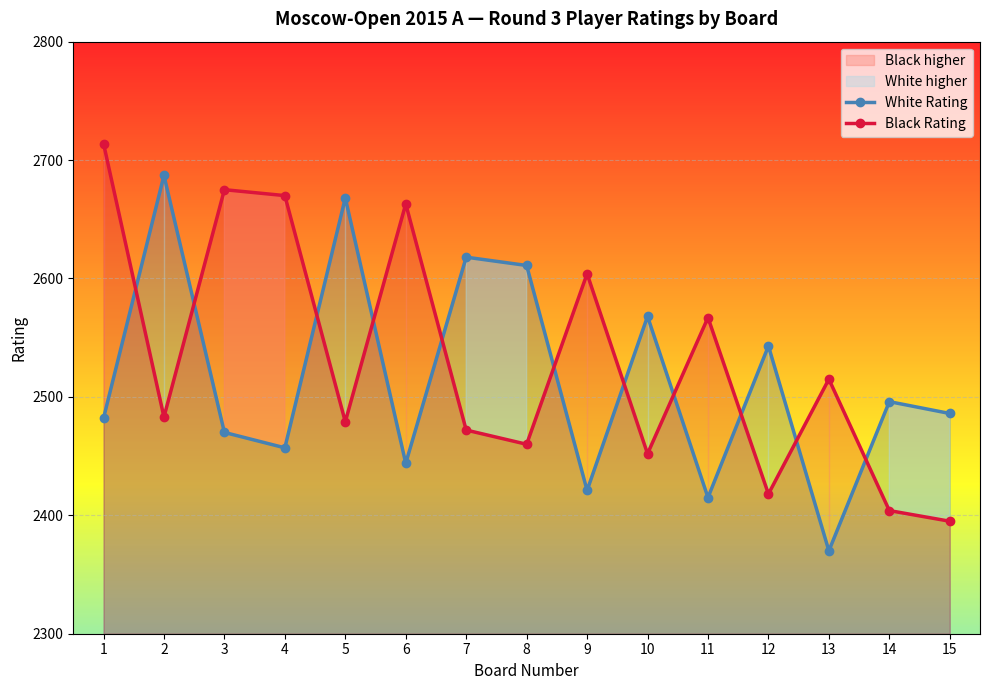

How many interior local peaks does the Black Rating series have?

5